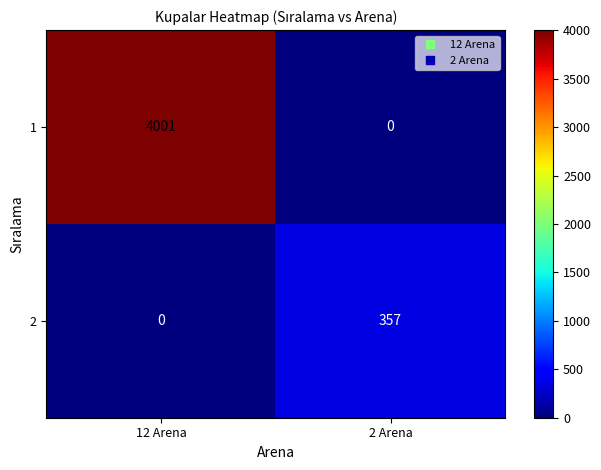

What is the total value across all series at 12 Arena?

4001